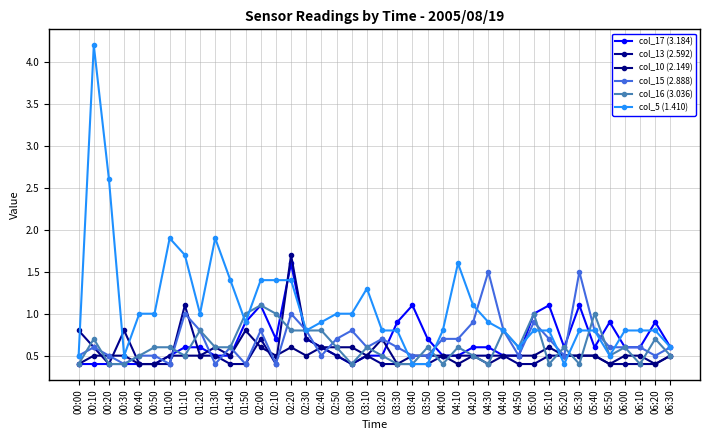

How many series are shown in this chart?

6